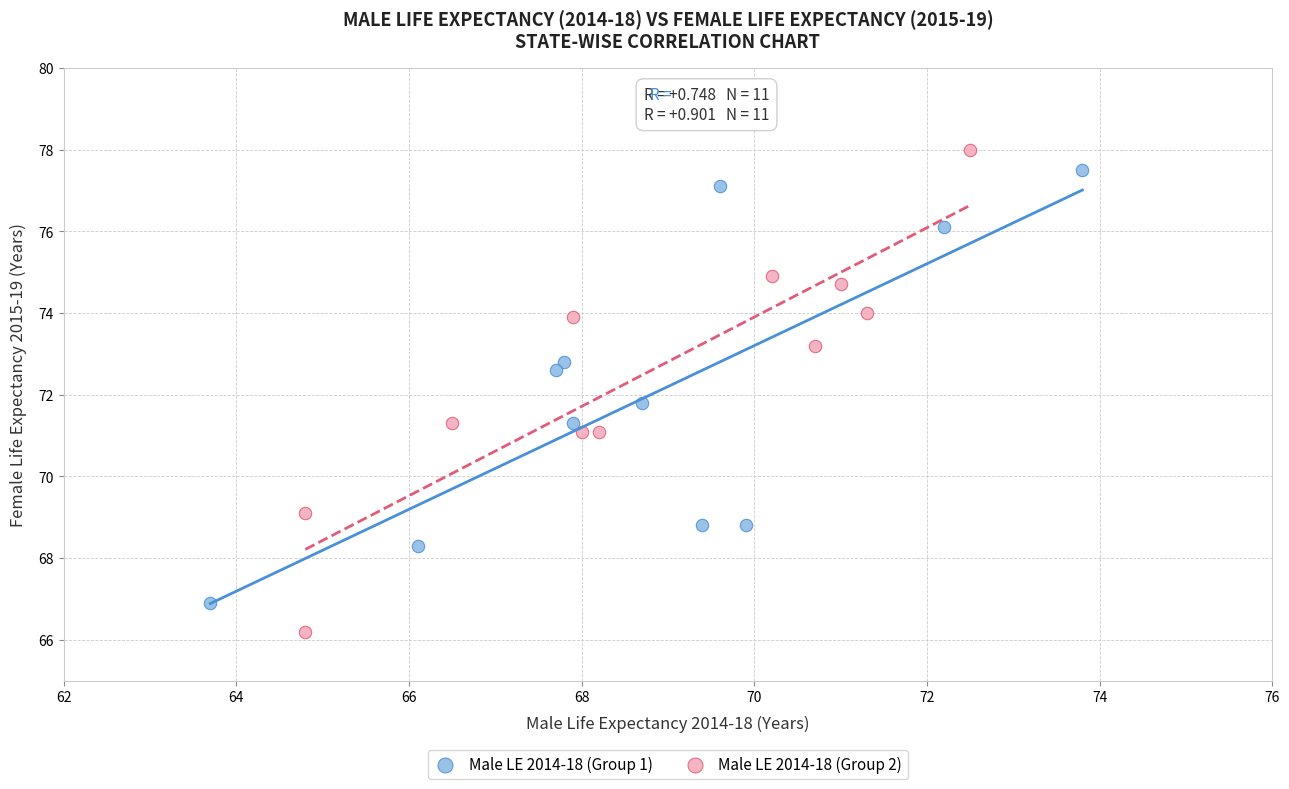

Which series contains the lowest Y value?

Male LE 2014-18 (Group 2)